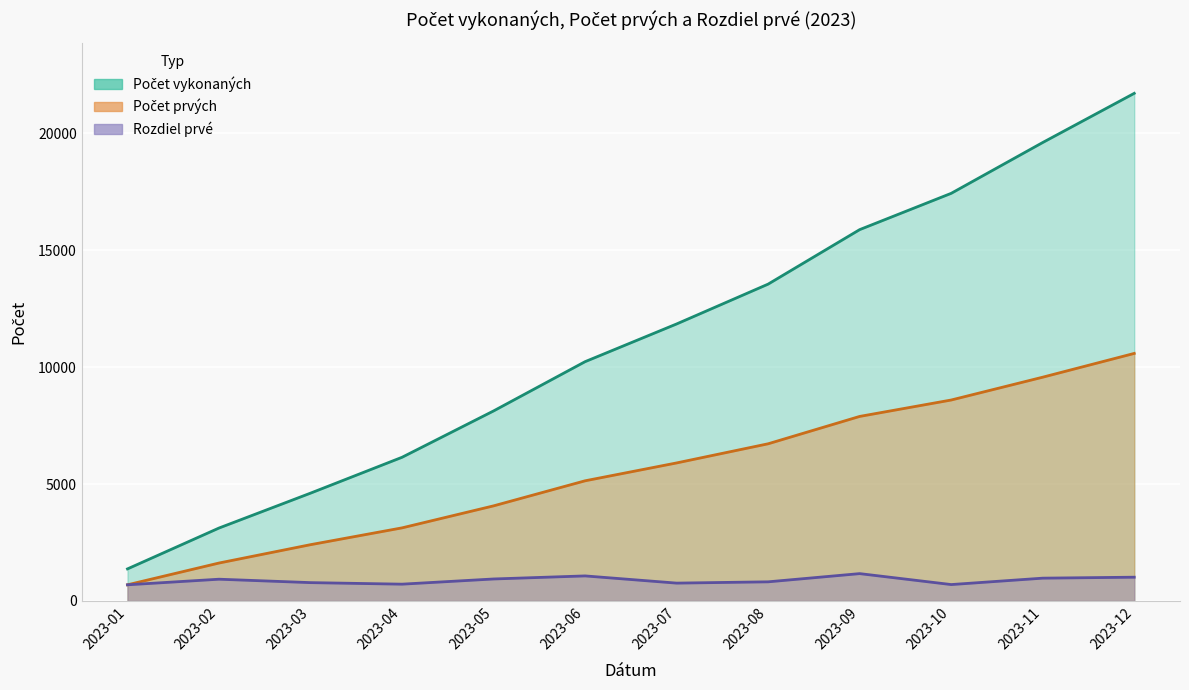

Reading left to right, what are all the values shown in this chart?

Počet vykonaných: 1372	3120	4612	6146	8128	10235	11848	13552	15882	17434	19608	21711
Počet prvých: 692	1623	2408	3127	4068	5140	5904	6723	7893	8595	9571	10588
Rozdiel prvé: 692	931	785	719	941	1072	764	819	1170	702	976	1017